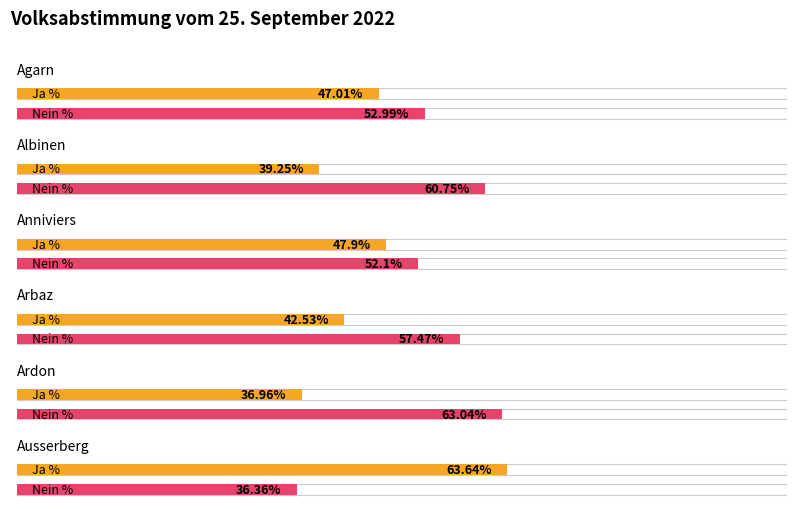

Rank the series by their maximum value, from highest to lowest.

Ja %, Nein %